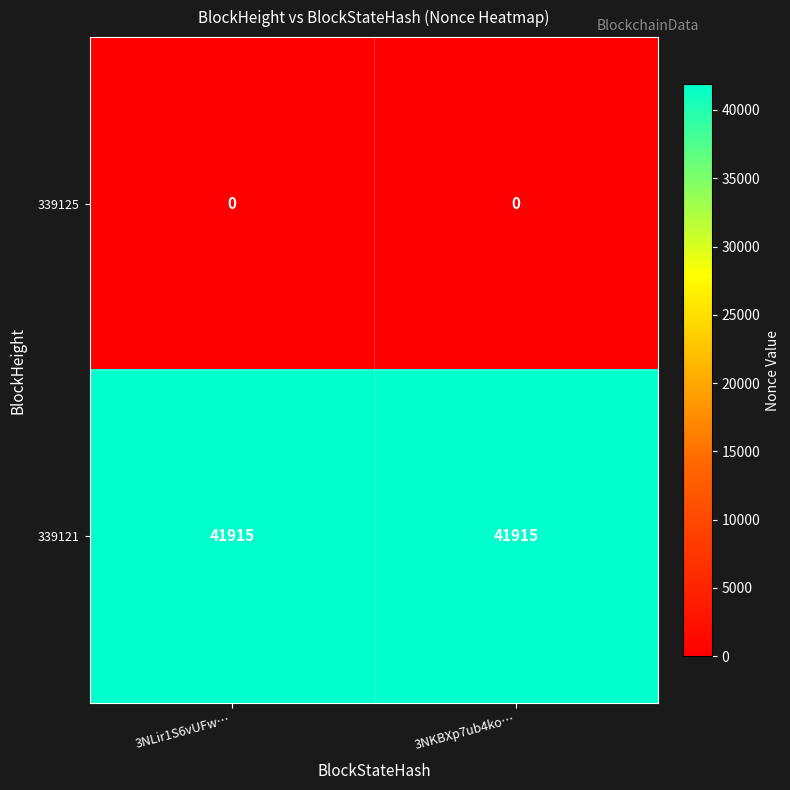

Which series has the largest total across all categories?

339121